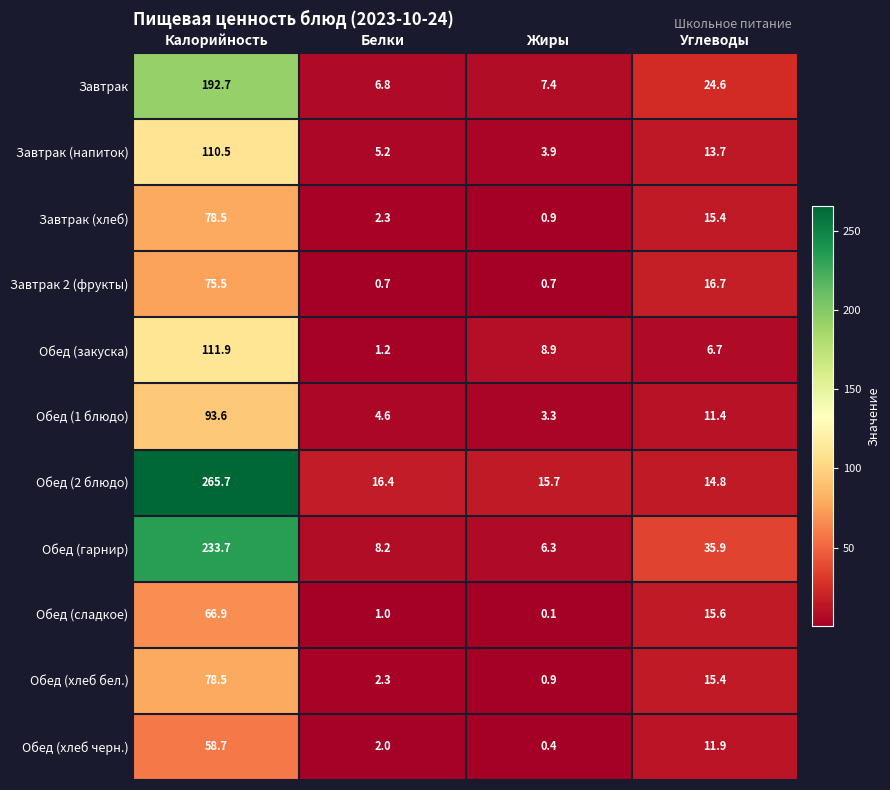

How many categories are shown in the chart?

4